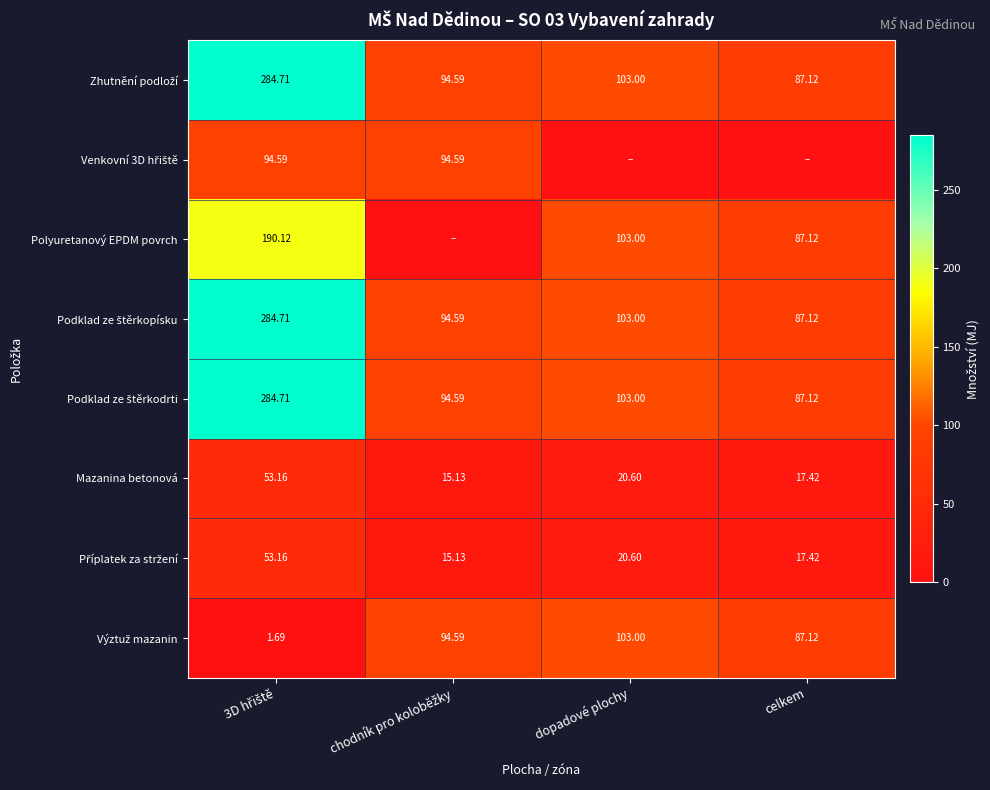

Is it true that Polyuretanový EPDM povrch equals 103.0 at dopadové plochy?

True